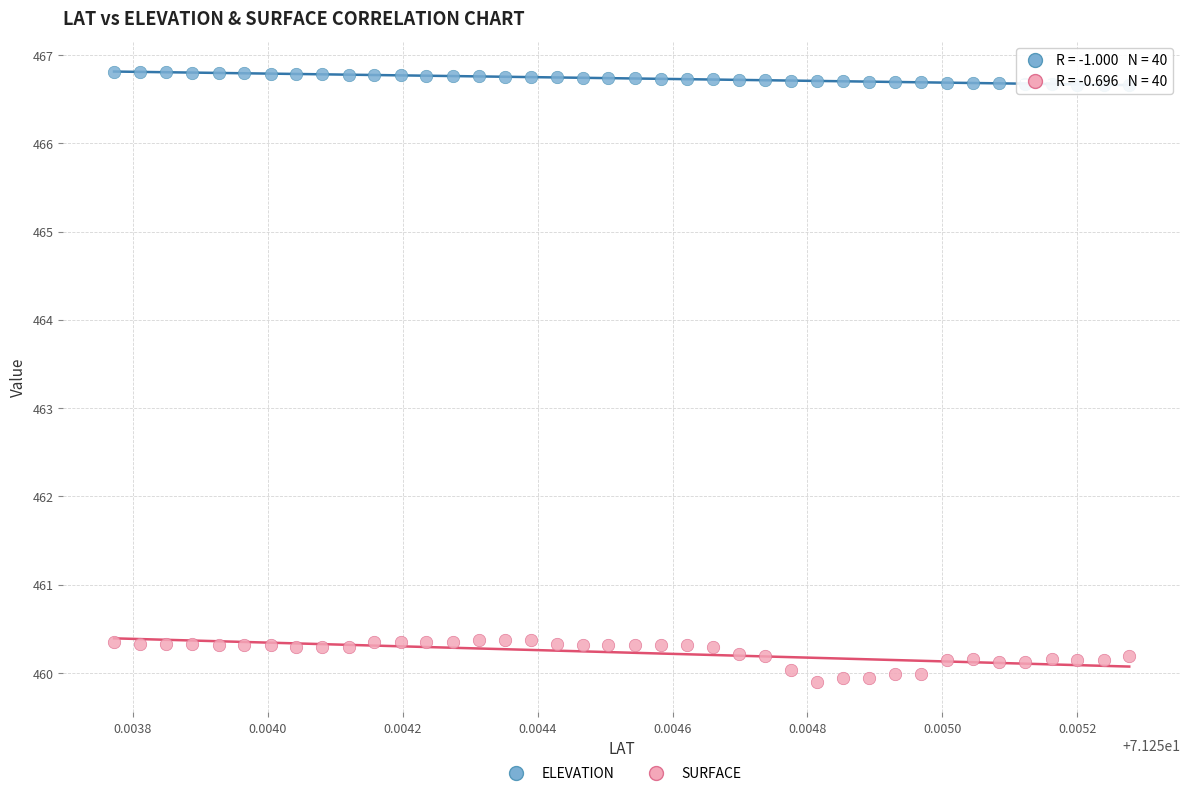

Across all data points, what is the range of Y values (max minus min)?

6.9